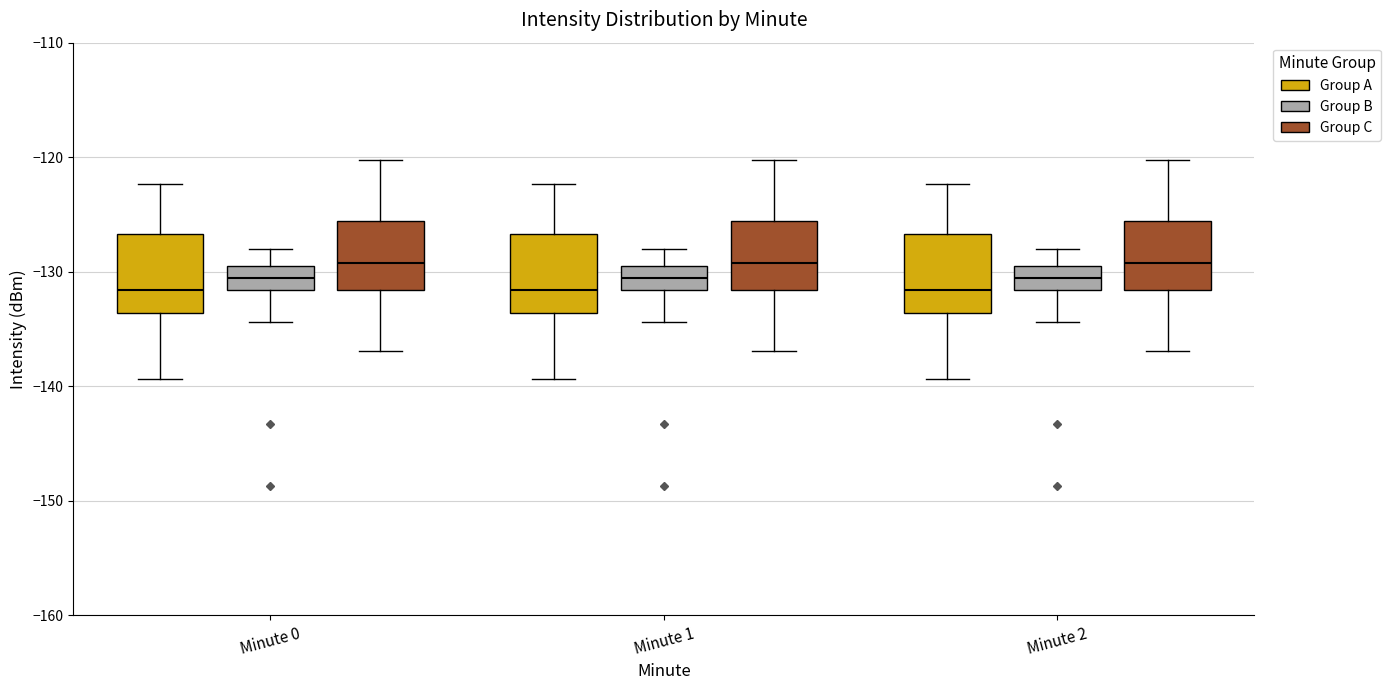

Reading left to right, transcribe this box plot: for each box, give where its median line is, the range the box spans, and where its two whiskers end, as read against the y-axis. The values are not printed on the chart, so give them approximately, as read against the axis.

Minute 0 (Group A): median -132, box -134 to -127, whiskers -139 to -122
Minute 0 (Group B): median -131, box -132 to -129, whiskers -134 to -128
Minute 0 (Group C): median -129, box -132 to -126, whiskers -137 to -120
Minute 1 (Group A): median -132, box -134 to -127, whiskers -139 to -122
Minute 1 (Group B): median -131, box -132 to -129, whiskers -134 to -128
Minute 1 (Group C): median -129, box -132 to -126, whiskers -137 to -120
Minute 2 (Group A): median -132, box -134 to -127, whiskers -139 to -122
Minute 2 (Group B): median -131, box -132 to -129, whiskers -134 to -128
Minute 2 (Group C): median -129, box -132 to -126, whiskers -137 to -120